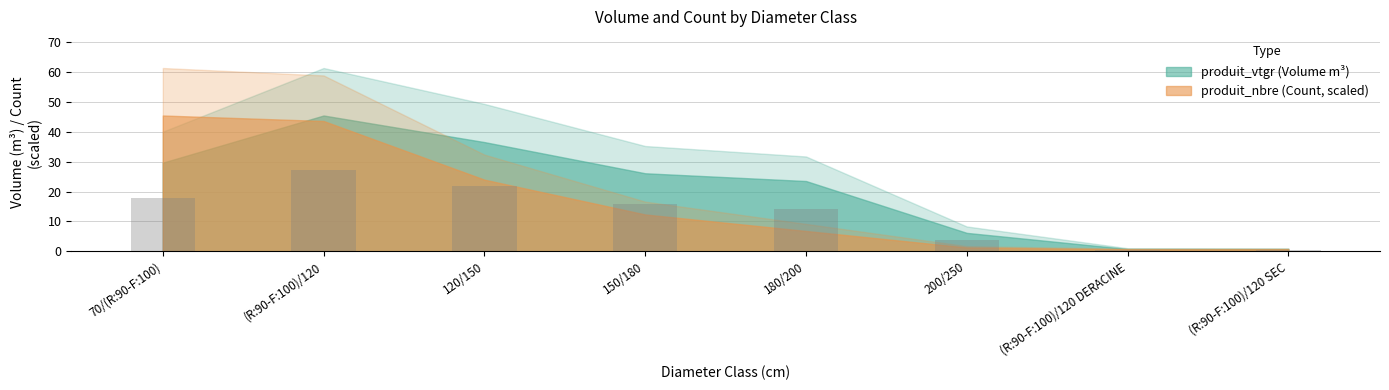

What is the change in value from (R:90-F:100)/120 to 200/250?

-23.6